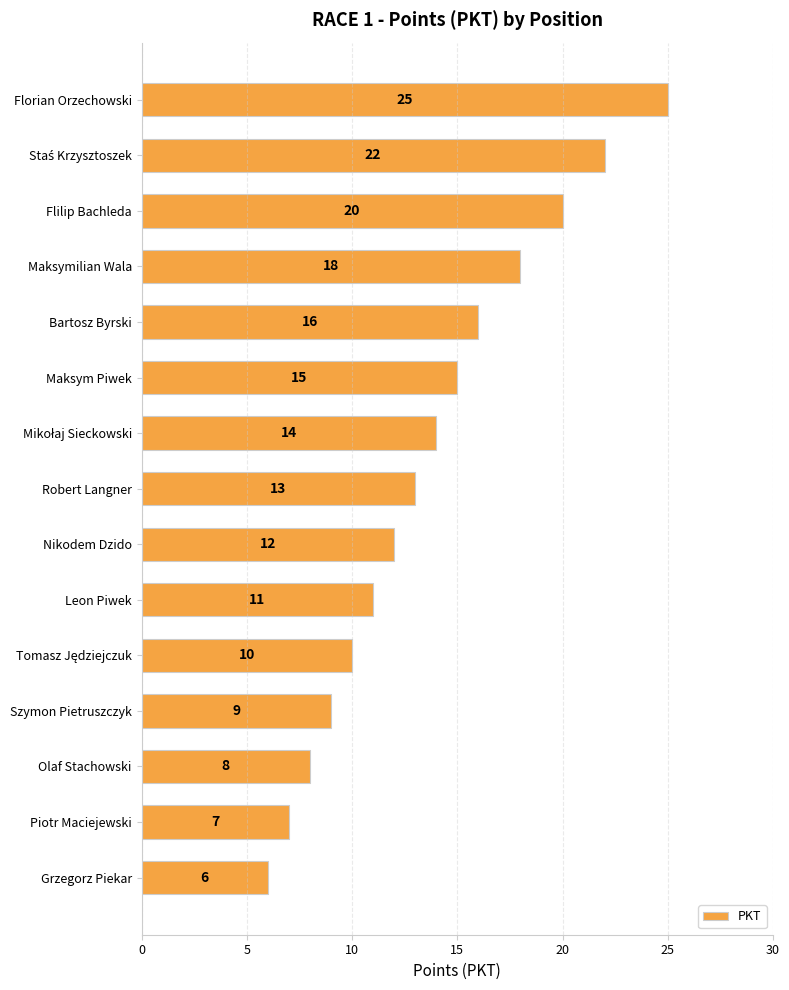

Reading top to bottom, transcribe all the data shown in this chart.

25	22	20	18	16	15	14	13	12	11	10	9	8	7	6